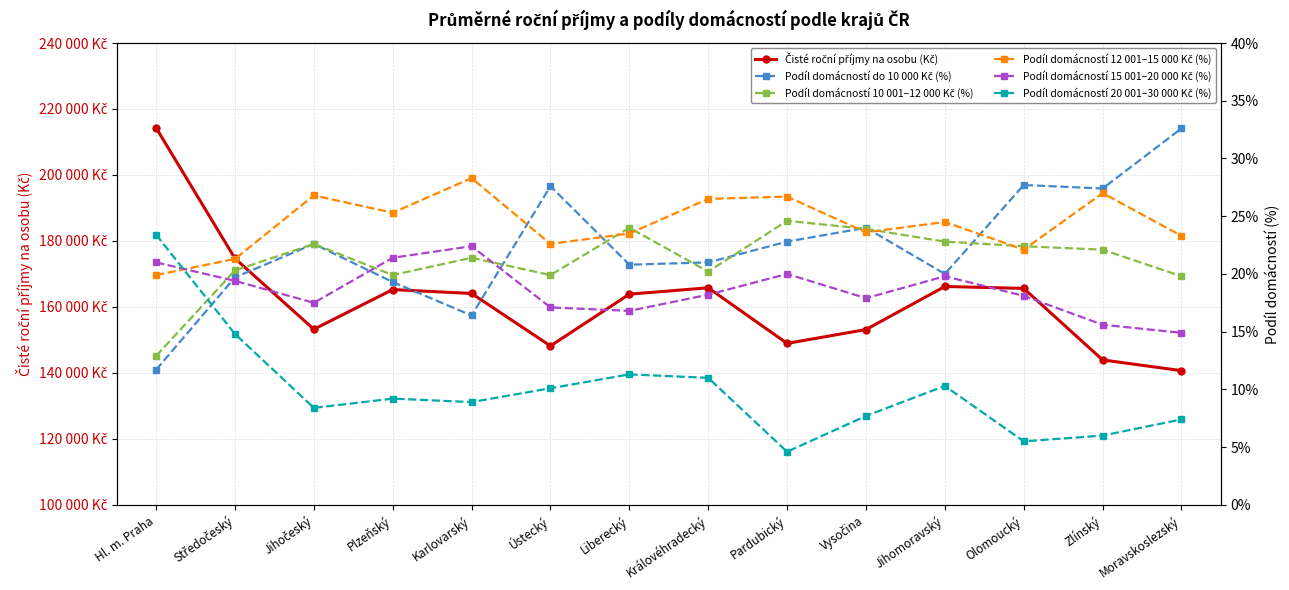

How many times do Podíl domácností 20 001–30 000 Kč (%) and Podíl domácností 10 001–12 000 Kč (%) cross each other?

1